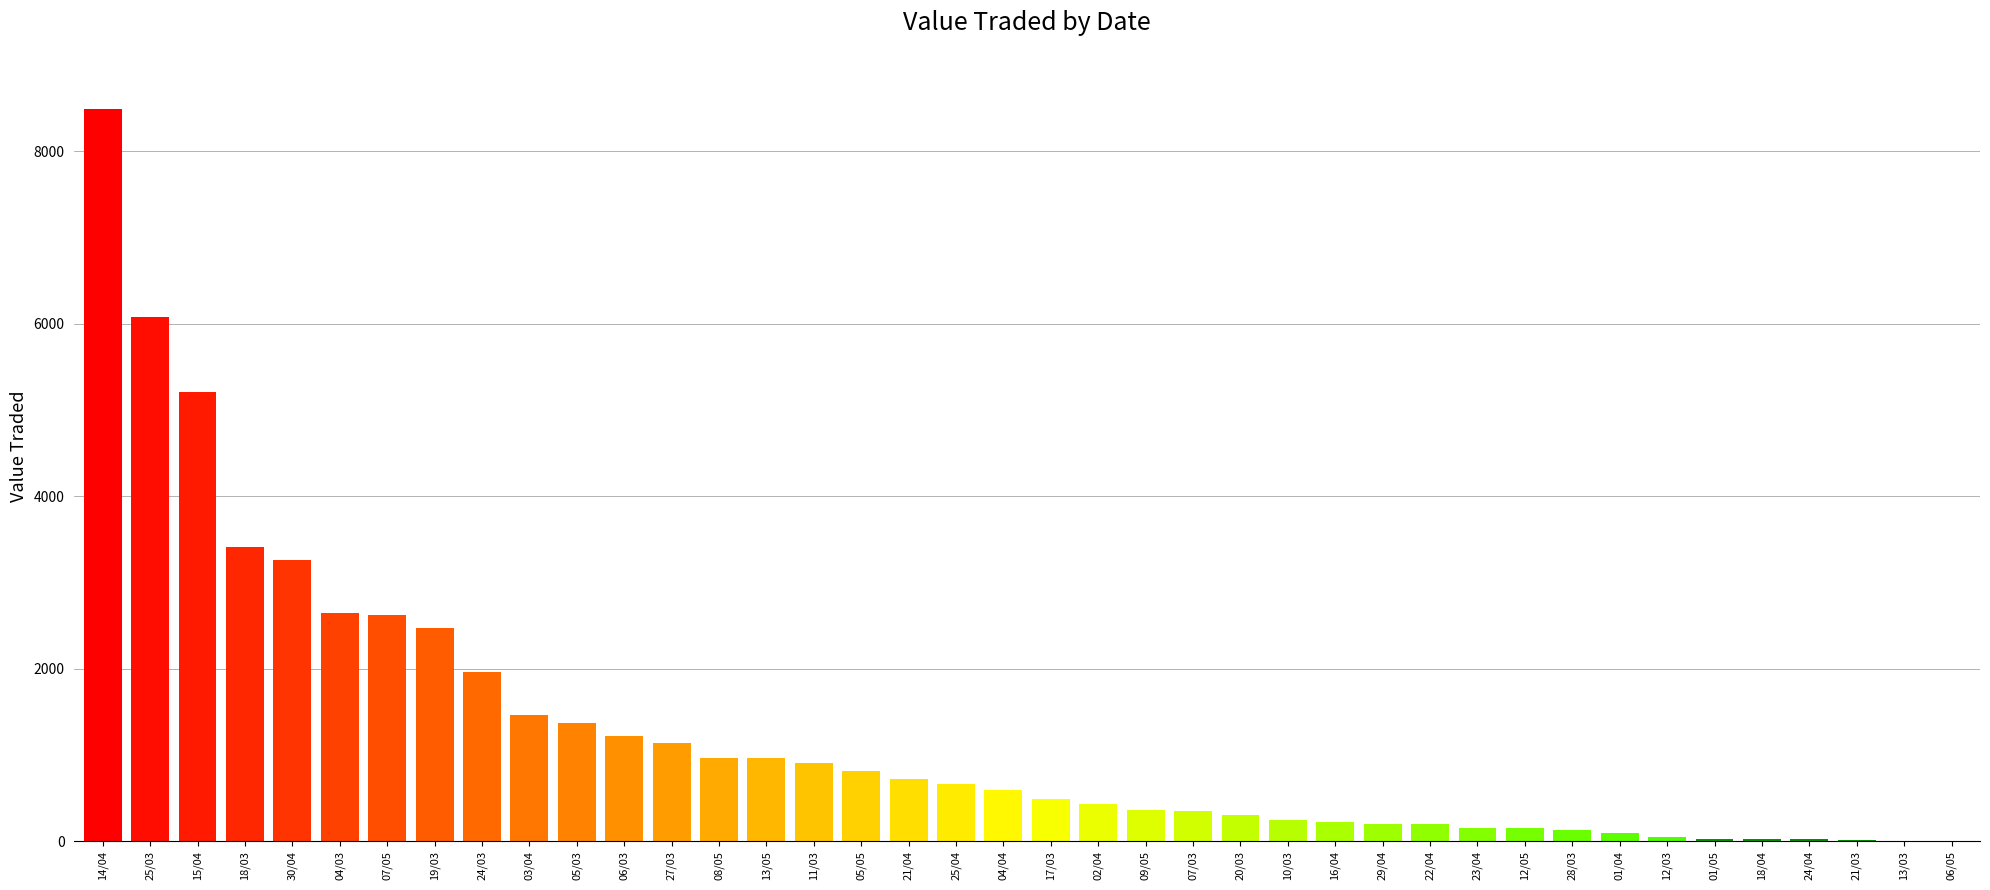

What is the sum of all values?

50388